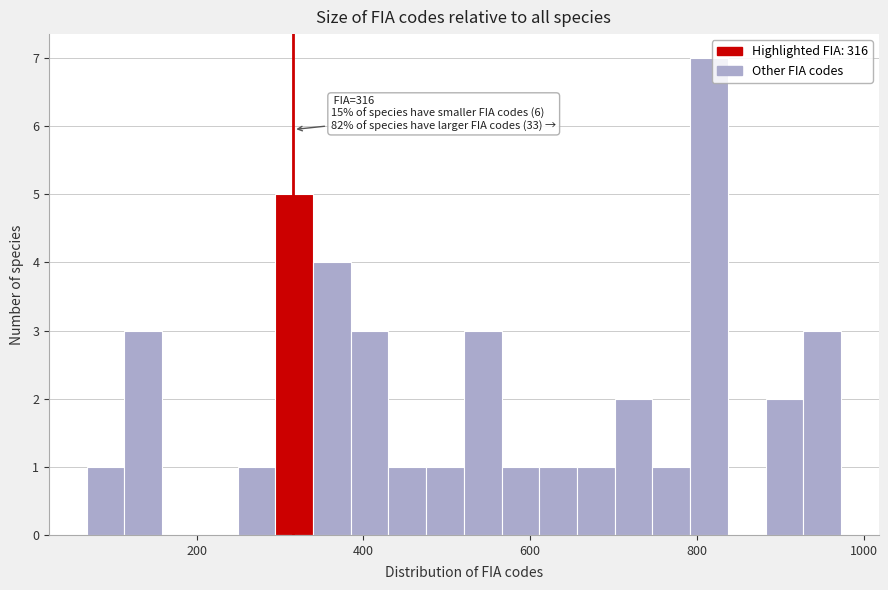

Read against the x-axis, roughly where is the centre of the tallest bar?

820